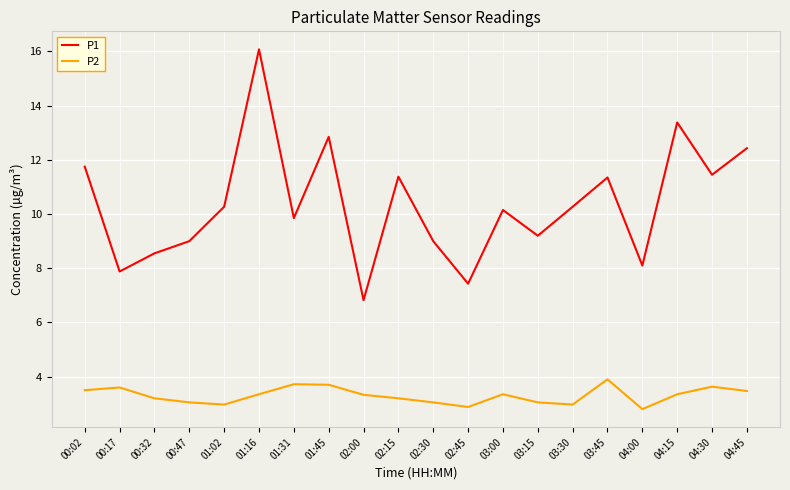

What is the lowest value of the P1 series?

6.8